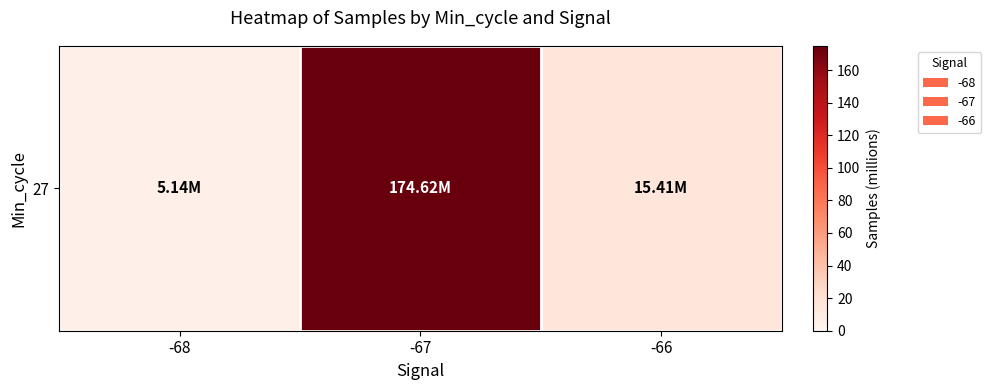

What is the sum of all values?

195.2